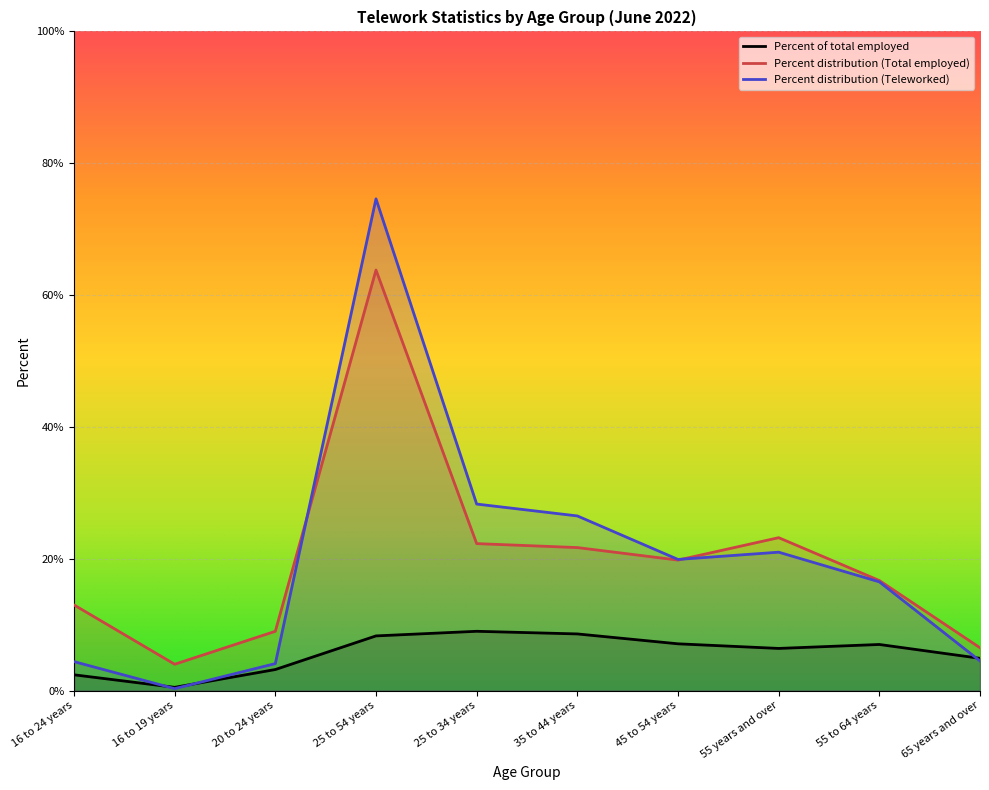

How many times do Percent distribution (Total employed) and Percent distribution (Teleworked) cross each other?

2